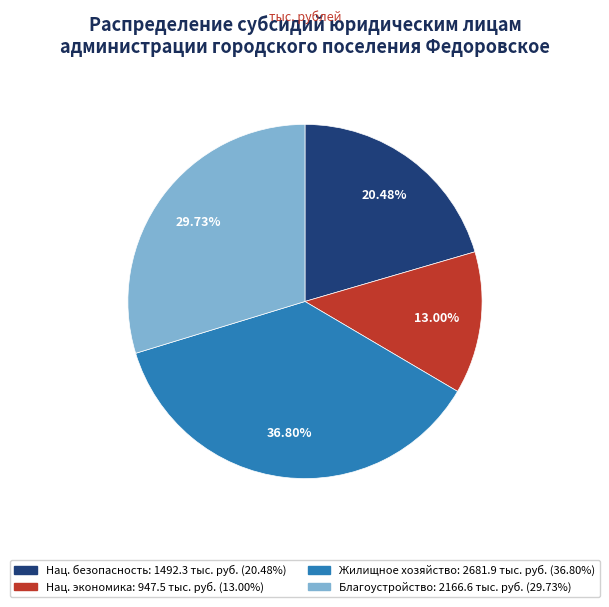

Is there any slice that represents more than half of the pie?

No